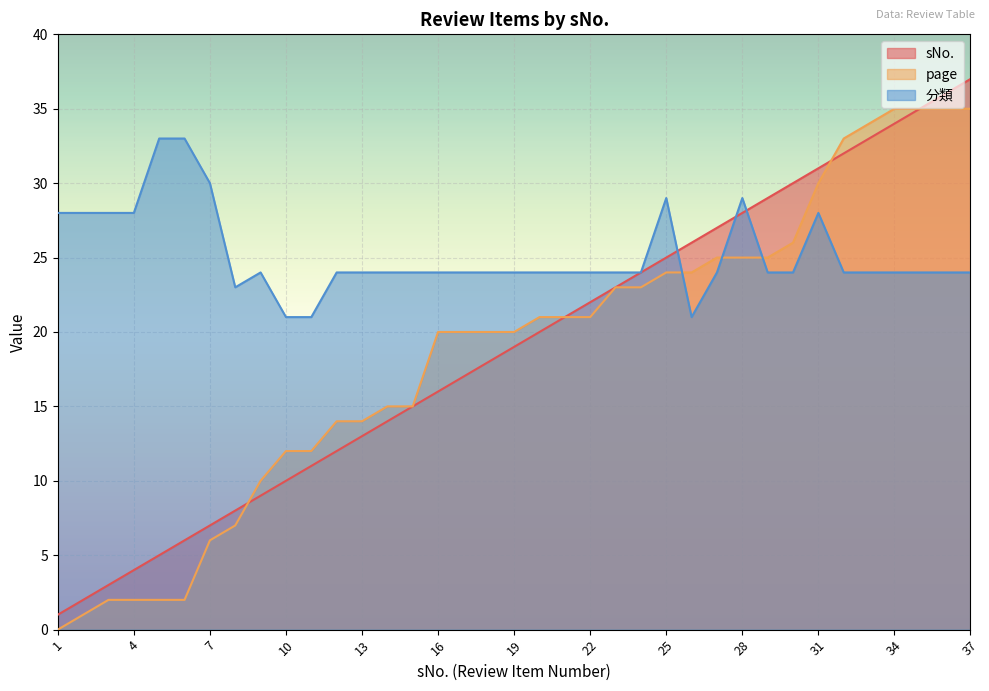

At which label does sNo. reach its minimum?

1